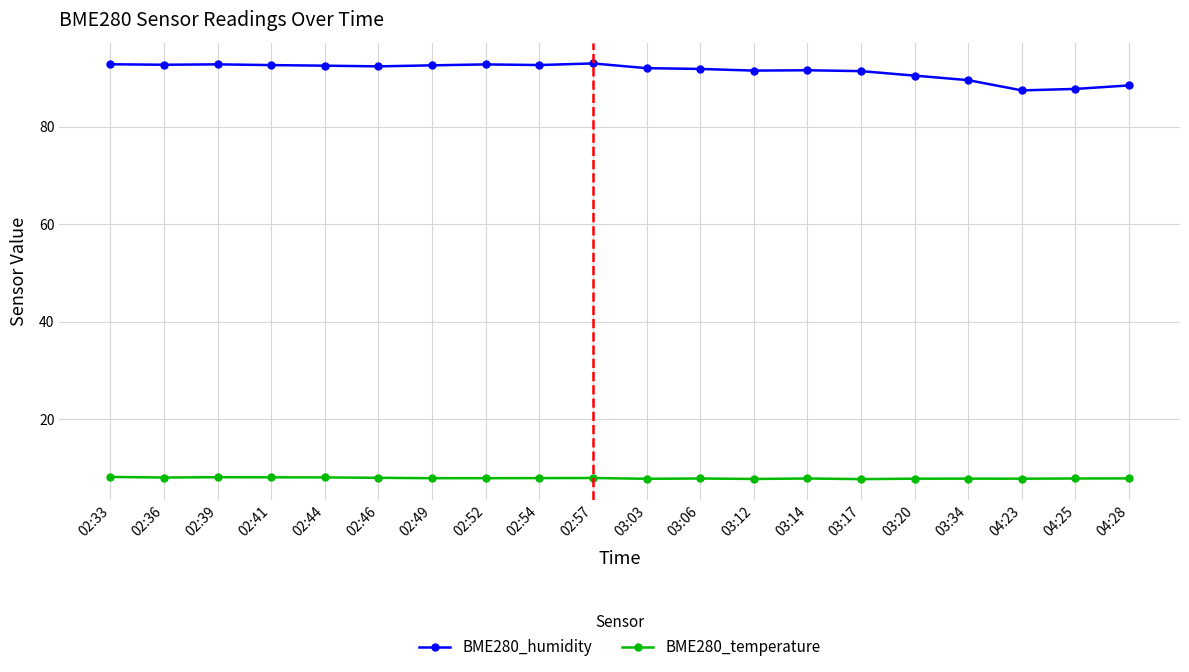

What is the label of the 20th point from the left?

04:28